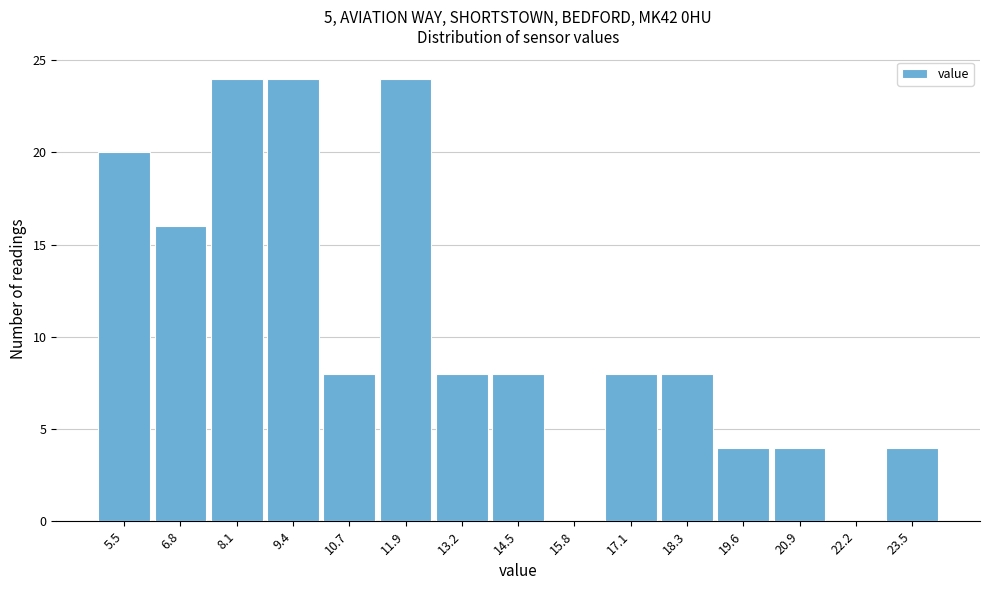

Reading left to right, transcribe this chart: for each bar, give the range it covers on the x-axis and its height. Neither the bar edges nor the heights are printed on the chart, so give them approximately, as read against the axes.

4.90 to 6.18: 20
6.18 to 7.46: 16
7.46 to 8.74: 24
8.74 to 10.02: 24
10.02 to 11.30: 8
11.30 to 12.58: 24
12.58 to 13.86: 8
13.86 to 15.14: 8
15.14 to 16.42: 0
16.42 to 17.70: 8
17.70 to 18.98: 8
18.98 to 20.26: 4
20.26 to 21.54: 4
21.54 to 22.82: 0
22.82 to 24.10: 4